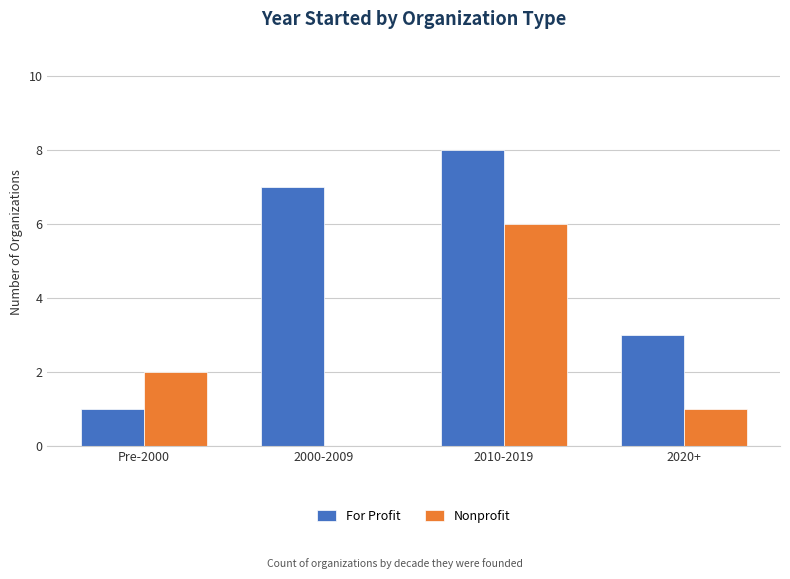

What is the total value across all series at 2020+?

4